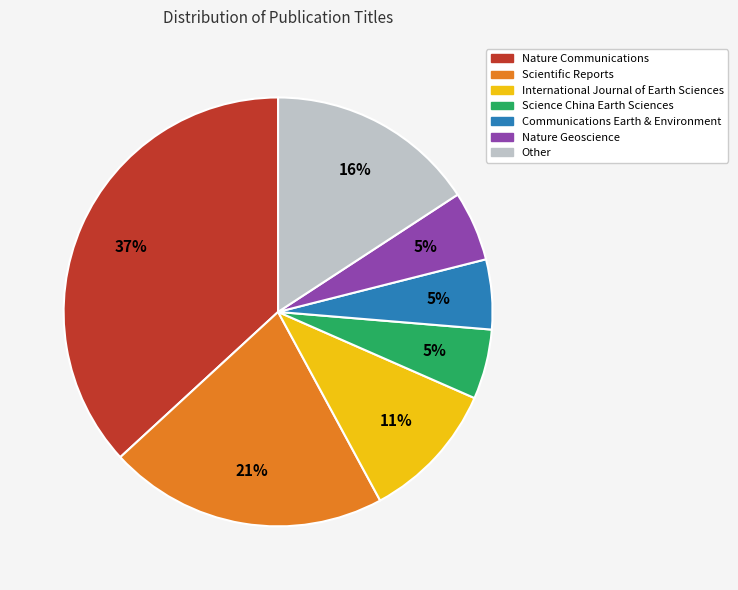

True or false: Nature Communications accounts for 51% of the total.

False